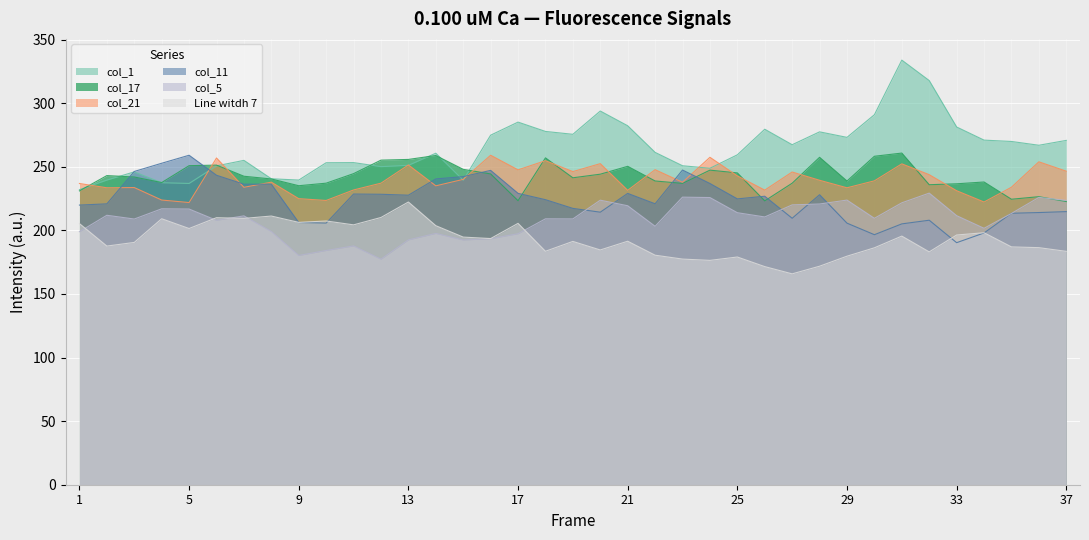

Reading right to left, what are all the values shown in this chart?

col_1: 37=270.8	36=266.9	35=269.9	34=271.0	33=281.3	32=317.8	31=333.9	30=291.0	29=273.1	28=277.5	27=267.4	26=279.5	25=259.4	24=248.9	23=250.8	22=261.3	21=282.3	20=293.9	19=275.6	18=277.8	17=285.1	16=274.9	15=239.4	14=260.7	13=251.2	12=250.1	11=253.3	10=253.2	9=239.6	8=240.6	7=255.1	6=250.7	5=236.9	4=237.5	3=246.0	2=239.6	1=232.0
col_5: 37=223.6	36=225.9	35=213.3	34=201.7	33=211.6	32=229.3	31=221.7	30=209.5	29=223.8	28=220.8	27=220.1	26=210.6	25=213.9	24=225.8	23=226.1	22=203.2	21=219.4	20=223.8	19=209.0	18=209.1	17=197.4	16=193.4	15=192.5	14=197.6	13=192.5	12=177.4	11=187.8	10=184.2	9=180.3	8=199.1	7=211.4	6=207.9	5=216.8	4=217.0	3=208.9	2=211.9	1=199.0
col_11: 37=214.8	36=214.0	35=213.5	34=198.0	33=190.3	32=208.0	31=205.1	30=196.6	29=205.7	28=228.0	27=209.5	26=226.9	25=224.8	24=236.9	23=247.5	22=220.9	21=229.1	20=214.3	19=217.3	18=224.2	17=229.1	16=247.2	15=242.3	14=240.5	13=227.7	12=228.4	11=228.6	10=205.8	9=206.2	8=236.3	7=236.3	6=243.4	5=259.1	4=252.8	3=246.3	2=220.9	1=219.9
col_17: 37=222.7	36=226.5	35=224.5	34=238.1	33=236.6	32=235.9	31=260.8	30=258.3	29=238.8	28=257.5	27=237.1	26=223.2	25=245.2	24=247.4	23=237.0	22=238.9	21=250.4	20=244.2	19=241.4	18=257.0	17=223.3	16=244.4	15=248.0	14=258.9	13=255.8	12=255.2	11=244.6	10=237.1	9=235.1	8=240.4	7=242.6	6=251.3	5=250.9	4=237.6	3=242.0	2=243.1	1=231.0
col_21: 37=246.5	36=253.9	35=233.9	34=222.3	33=231.2	32=243.8	31=252.3	30=239.0	29=233.5	28=239.4	27=245.9	26=231.7	25=242.9	24=257.5	23=237.8	22=247.7	21=231.5	20=252.5	19=246.2	18=254.8	17=247.6	16=259.1	15=240.1	14=235.0	13=251.4	12=237.1	11=231.8	10=223.5	9=225.0	8=237.9	7=233.9	6=256.9	5=221.9	4=223.9	3=233.7	2=233.5	1=236.9
Line witdh 7: 37=183.5	36=186.4	35=187.0	34=198.2	33=196.4	32=183.1	31=195.5	30=186.3	29=179.7	28=171.8	27=165.8	26=171.5	25=179.1	24=176.4	23=177.4	22=180.5	21=191.5	20=184.6	19=191.3	18=183.6	17=205.5	16=193.6	15=194.7	14=203.7	13=222.3	12=210.2	11=204.3	10=207.4	9=206.3	8=211.3	7=209.4	6=210.0	5=201.5	4=209.2	3=190.5	2=187.7	1=205.3